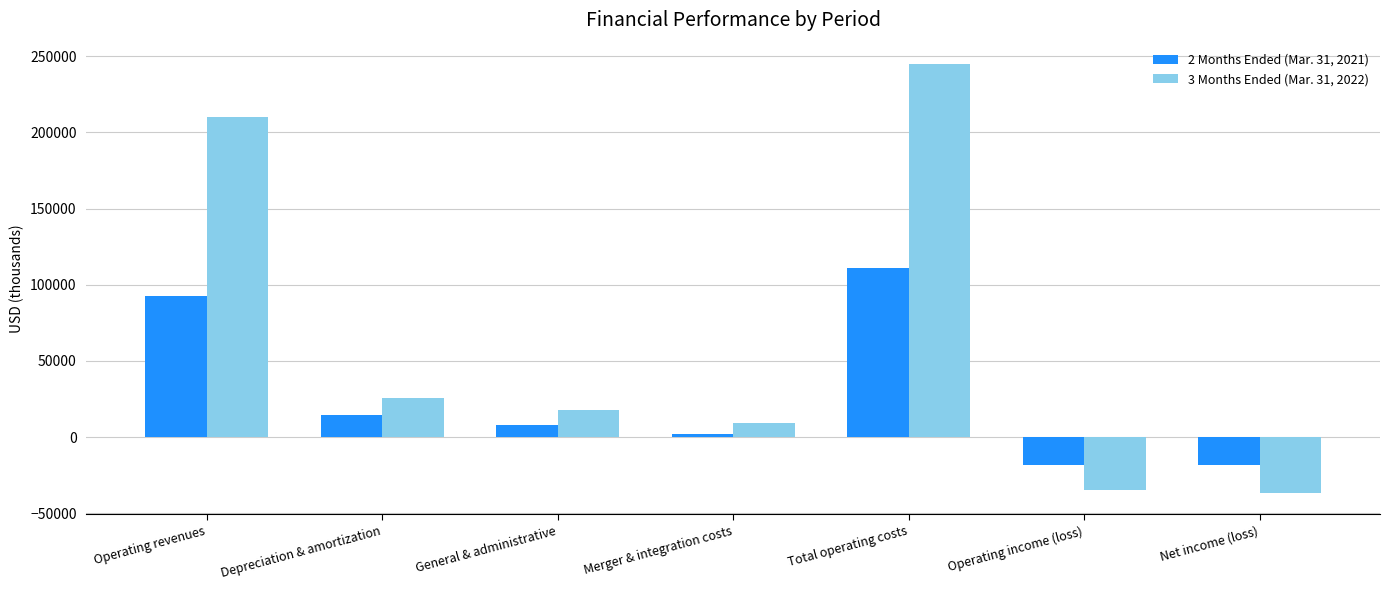

What position from the left is Operating revenues?

1